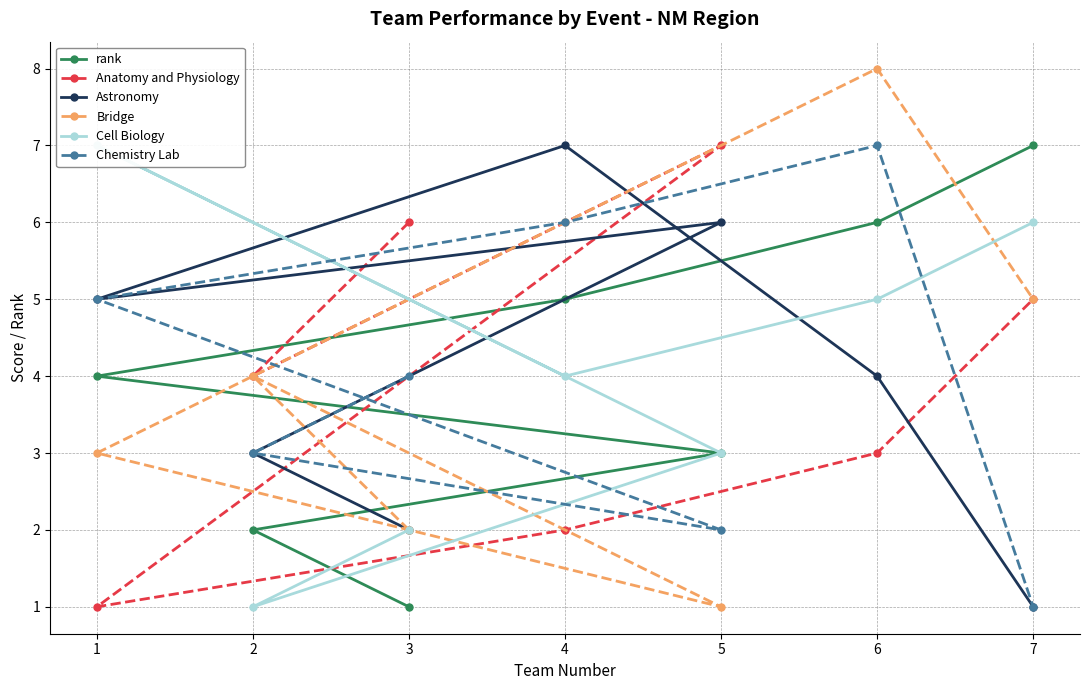

Where does the Bridge series first go above 4?

4